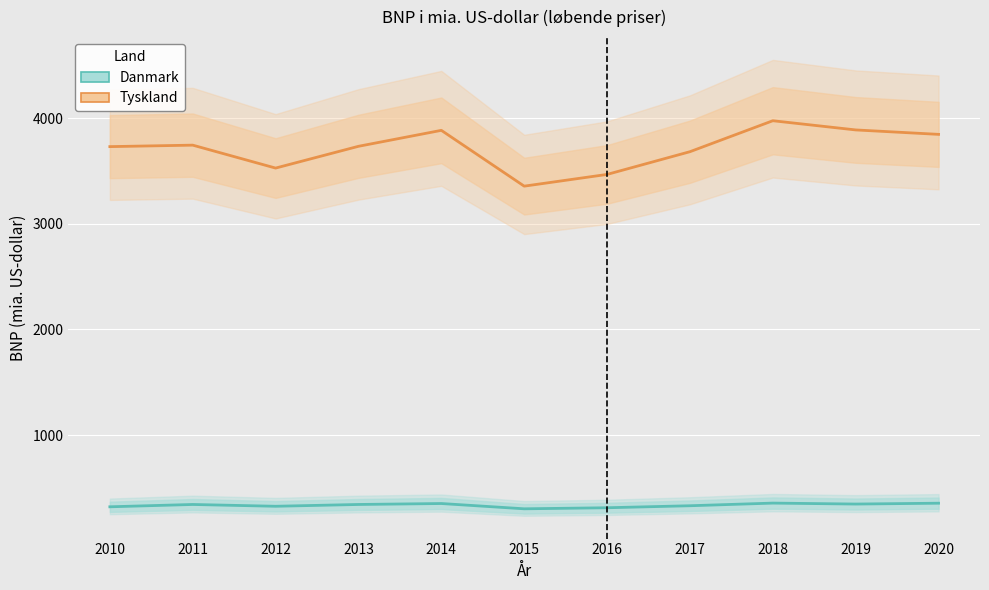

Is it true that Tyskland equals 2262 at 2010?

False